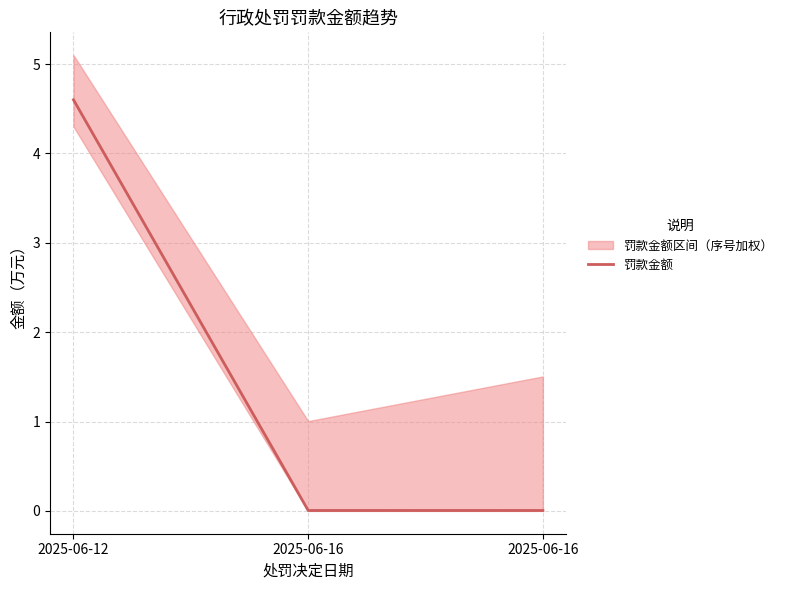

Reading left to right, transcribe all the data shown in this chart.

2025-06-12=4.6	2025-06-16=0.0	2025-06-16=0.0